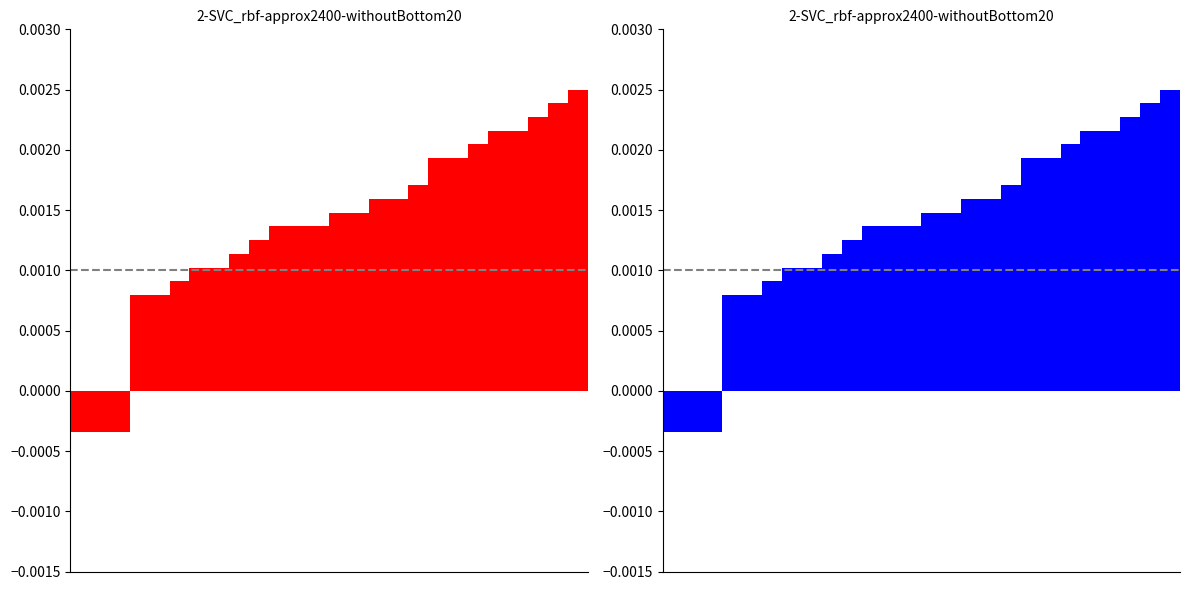

How many values are above zero?

23